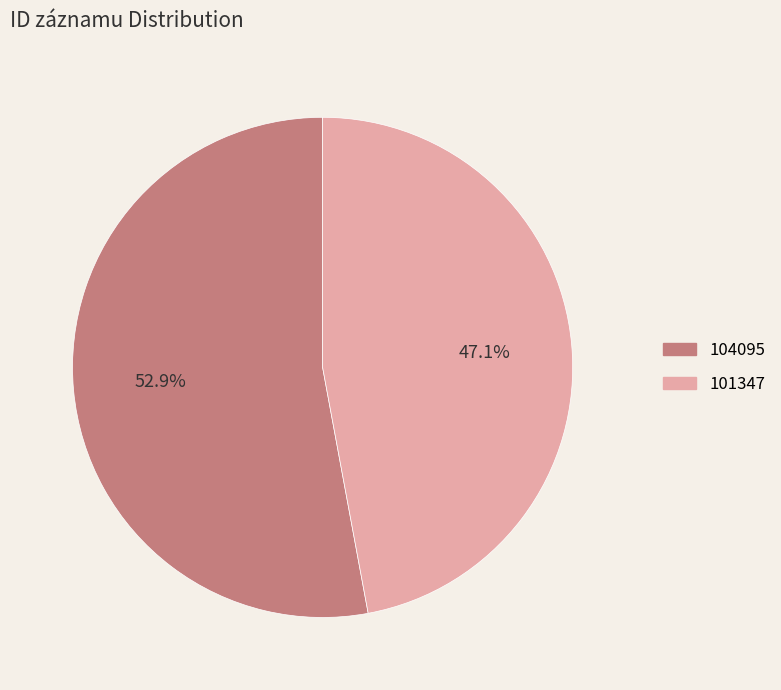

Between 104095 and 101347, which is larger?

104095